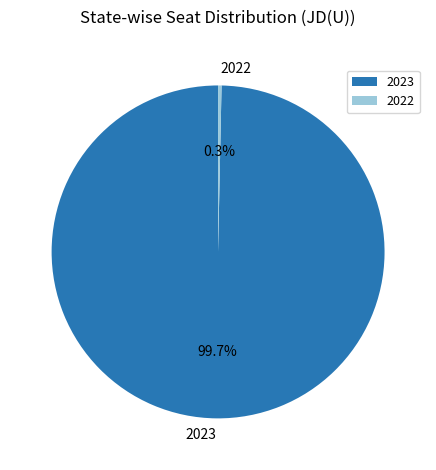

Approximately how many times larger is the value at 2023 compared to 2022?

300.0